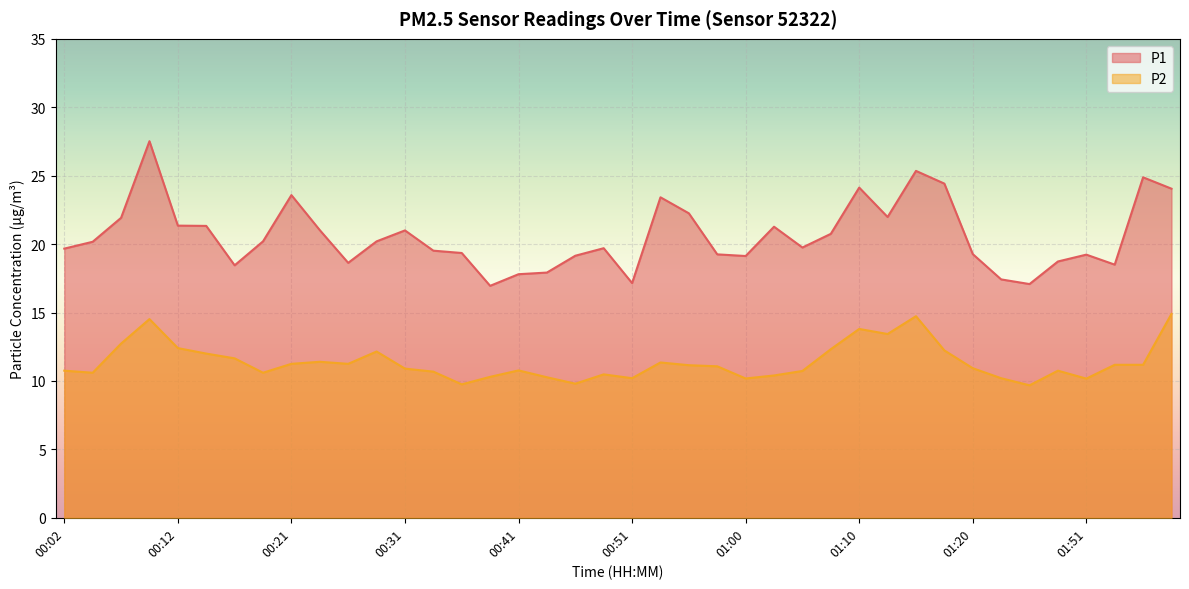

True or false: P1 and P2 intersect in this chart.

False